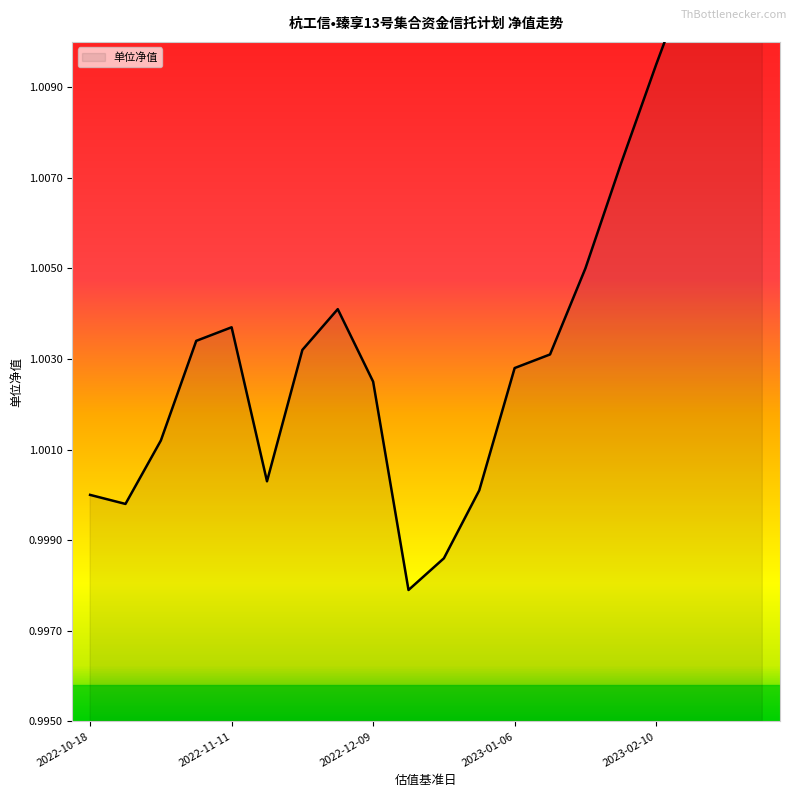

Approximately how many times larger is the value at 2023-01-06 compared to 2022-12-02?

1.0